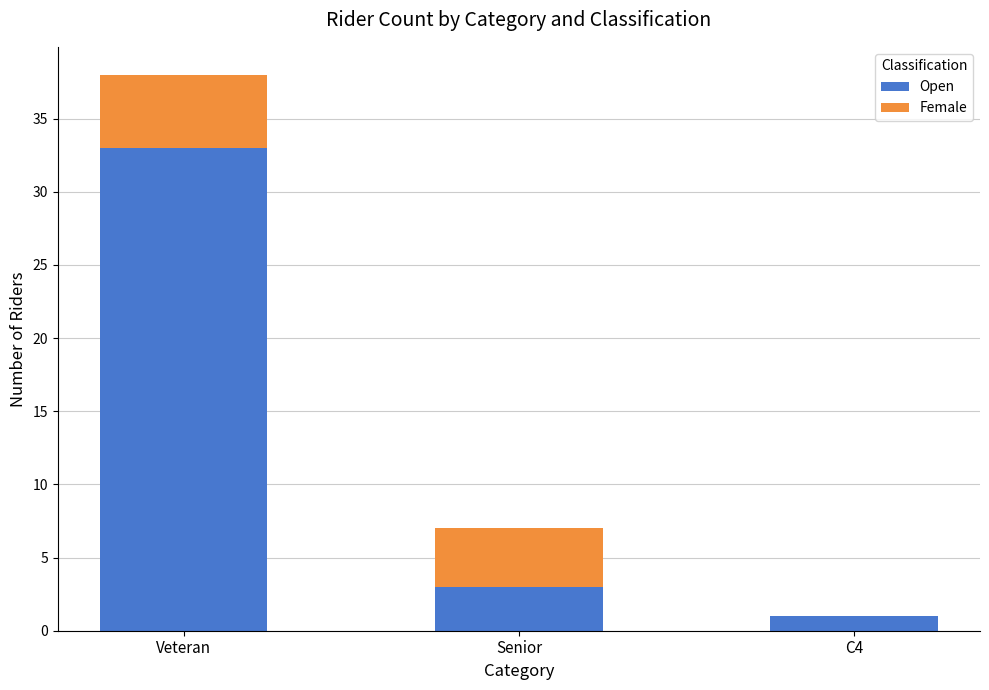

Are the bars horizontal?

No